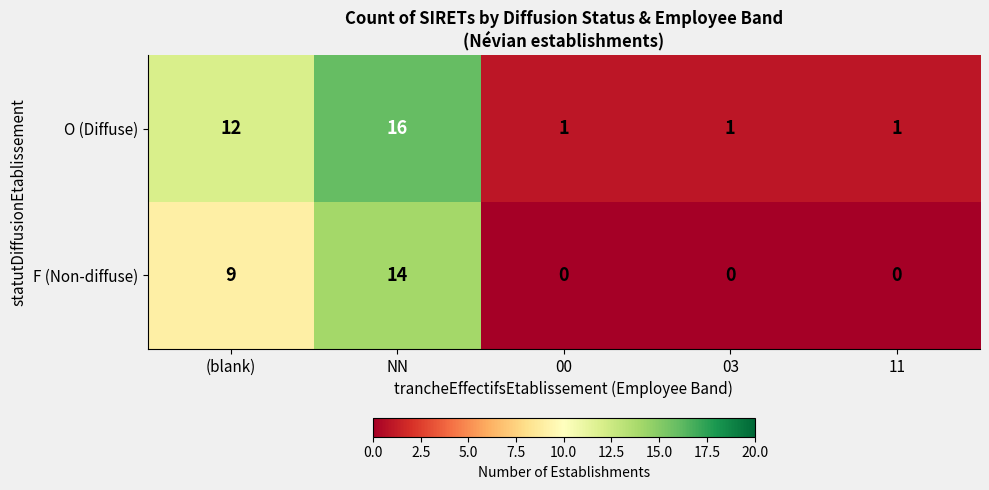

What is the difference between the highest and lowest values at (blank)?

3